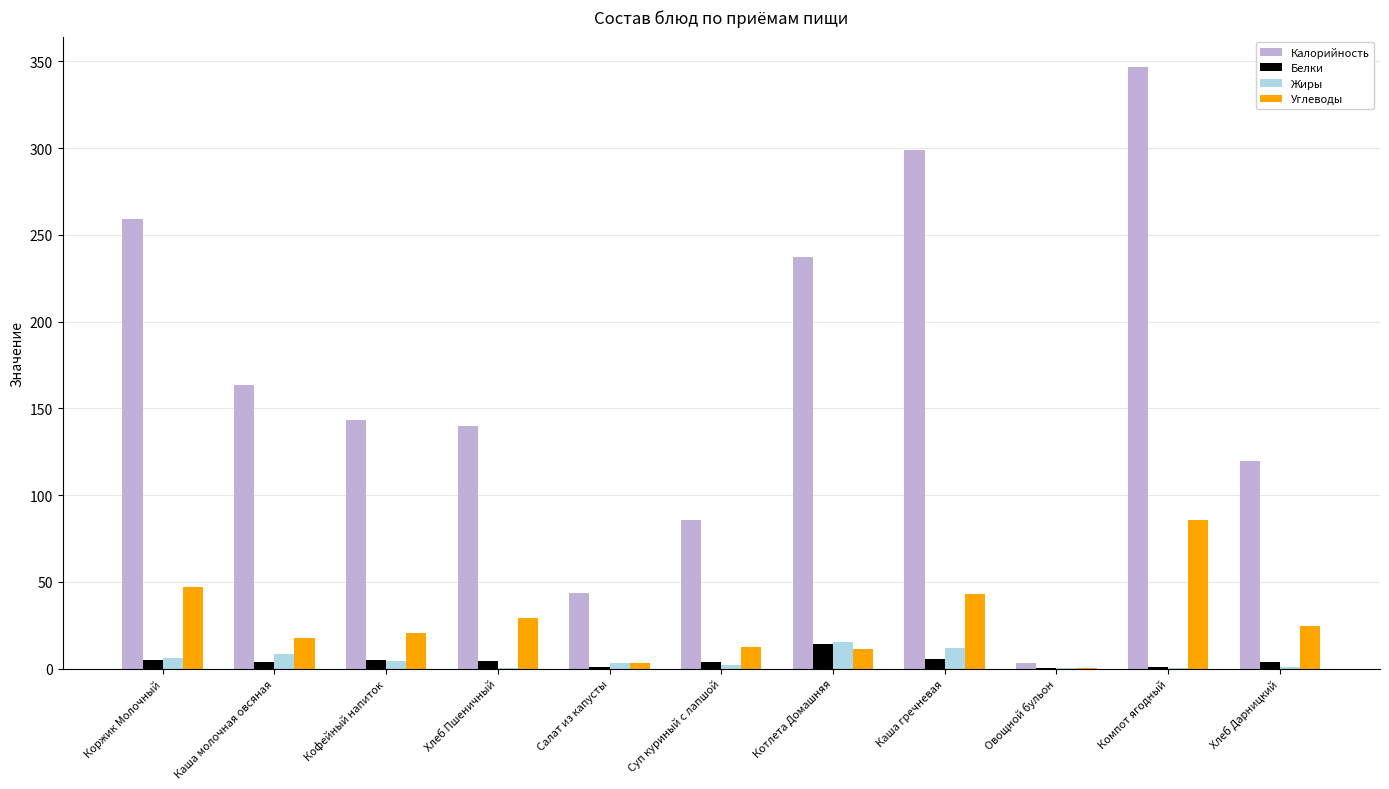

What is the average value of the Жиры series?

4.8